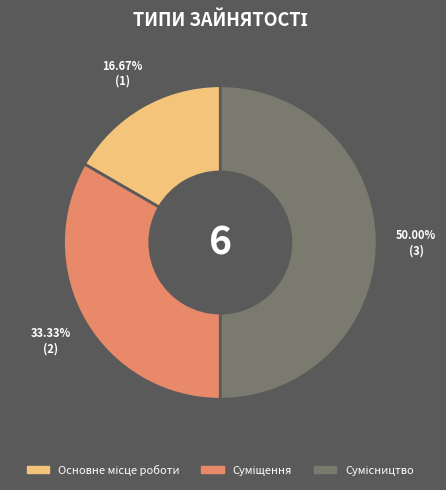

What is the smallest slice in the pie chart?

Основне місце роботи